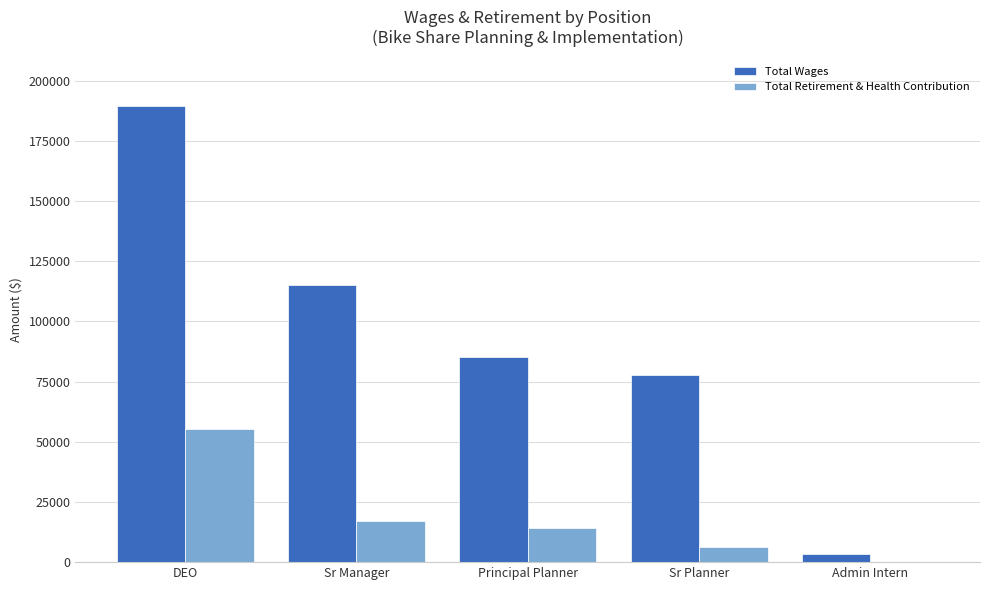

Which series has the largest range (max minus min)?

Total Wages